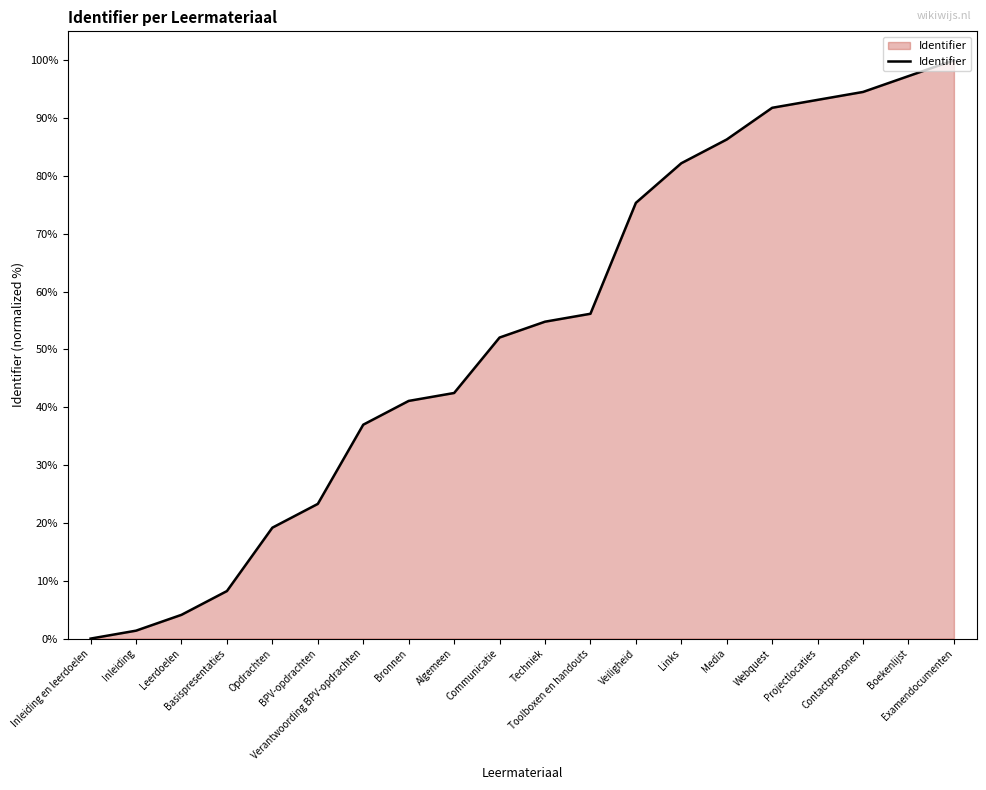

What is the maximum value shown in the chart?

100.0